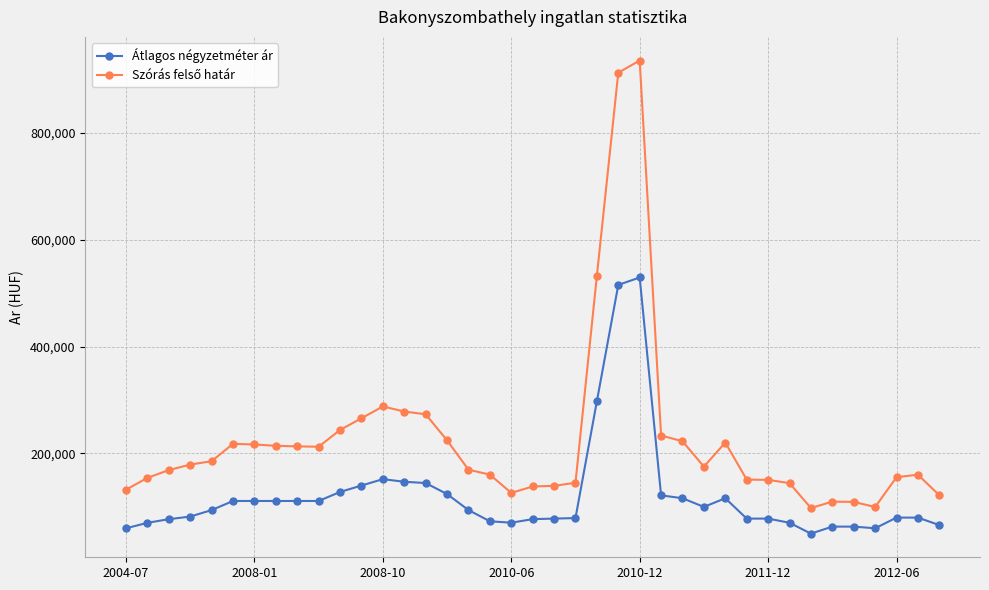

What is the value of the Átlagos négyzetméter ár point at the 5th from the left?

94074